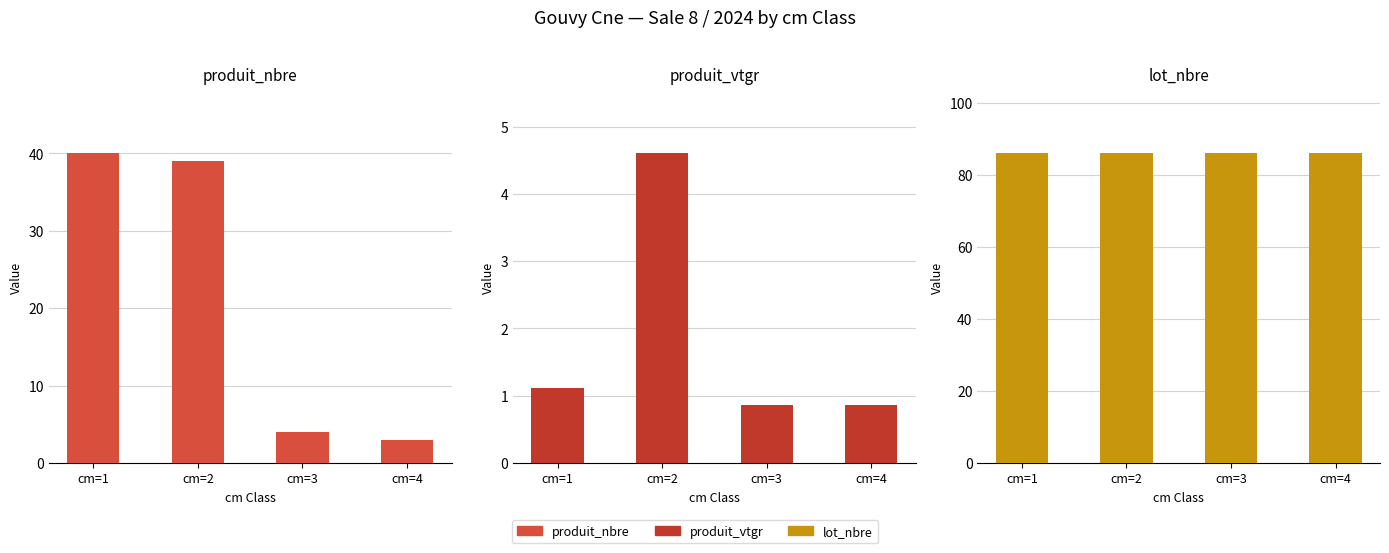

What is the total value across all series at cm=2?

129.6